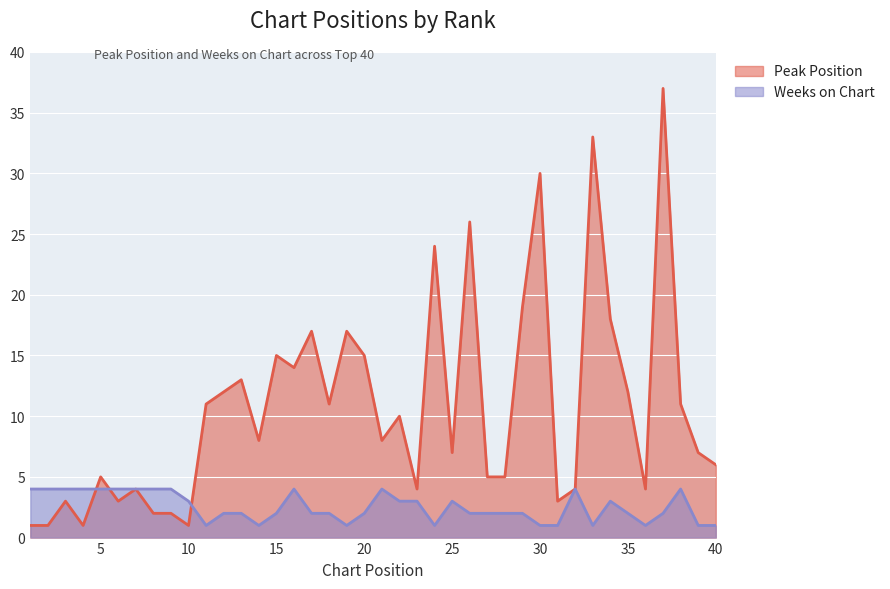

The Peak Position series shows 4 at 7. True or false?

True